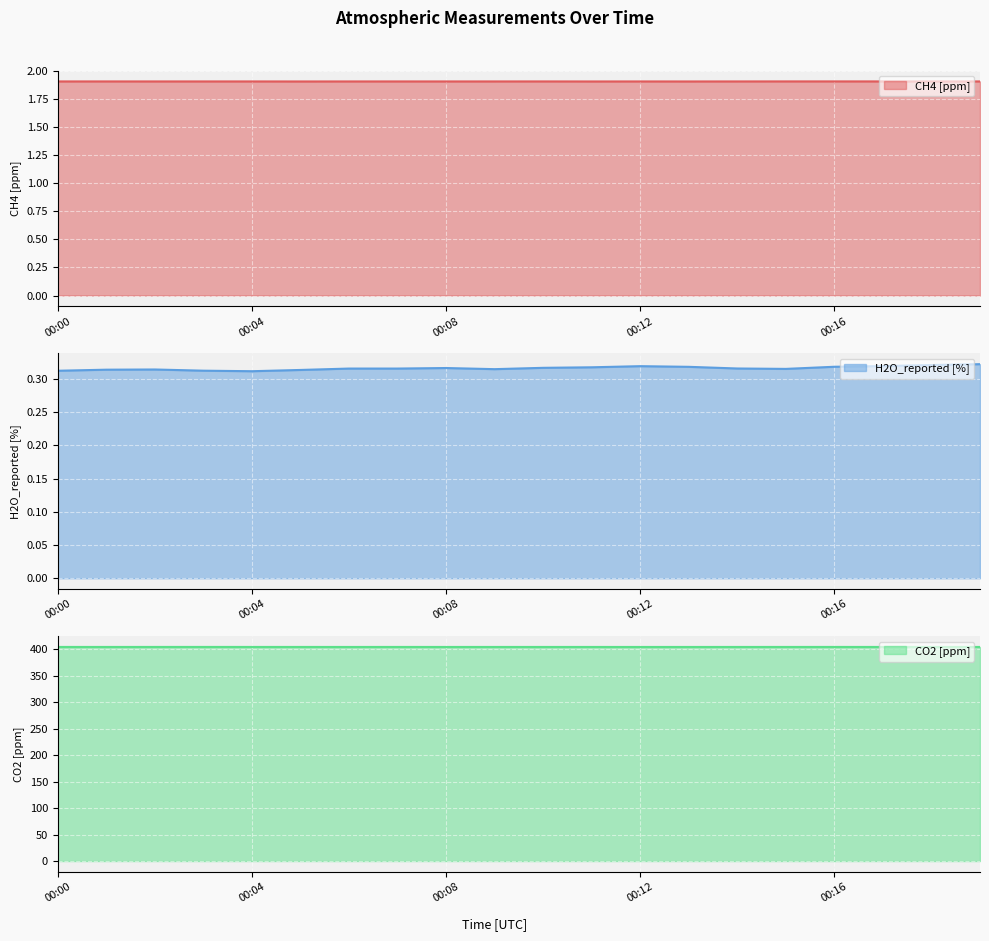

True or false: CO2 [ppm] has a value of 404.7 at 00:17.

True